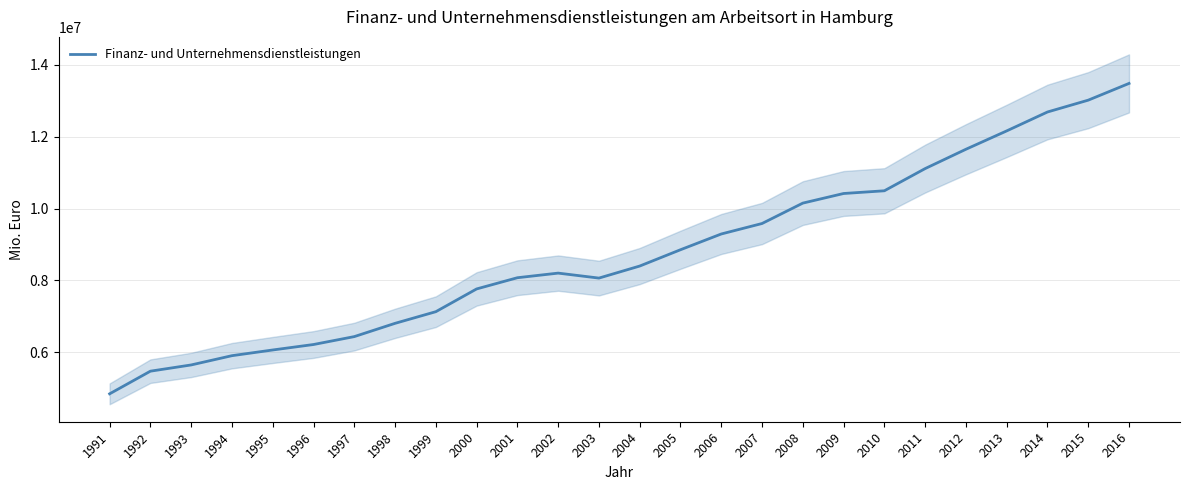

What is the ratio of the value at 2011 to the value at 2001?

1.4